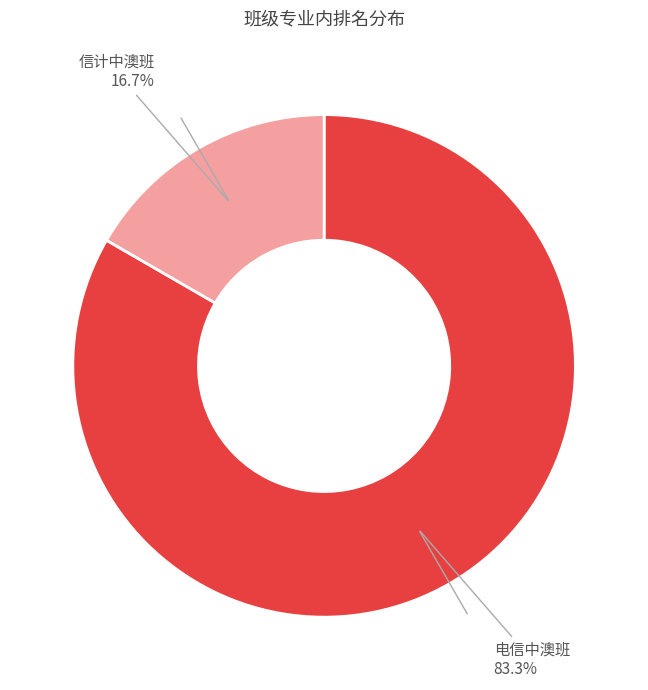

Is there a majority slice in this chart?

Yes